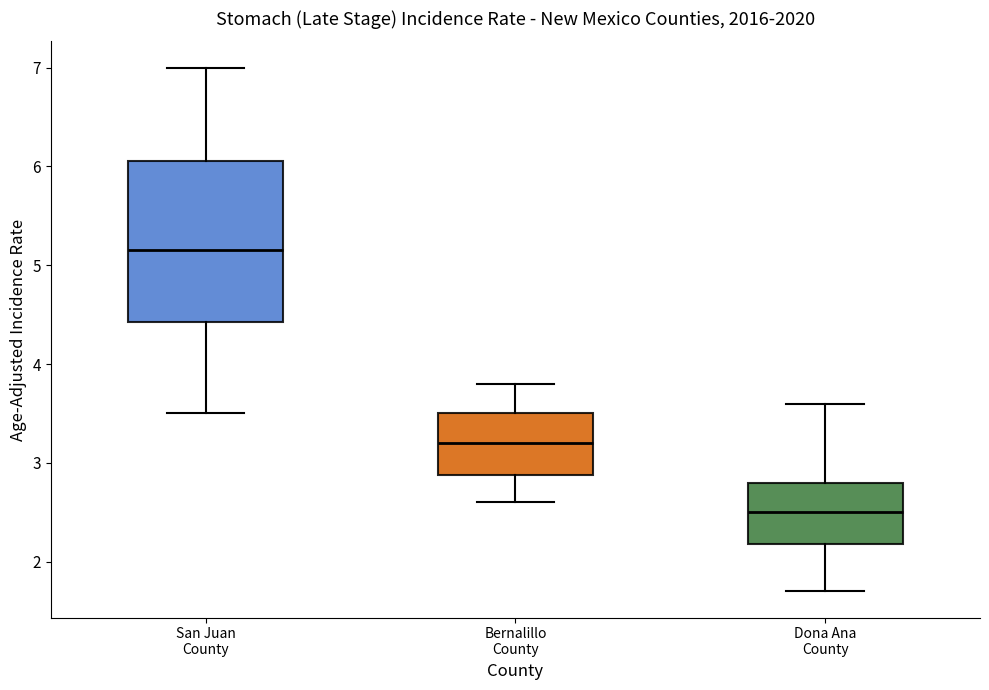

Comparing the boxes themselves (not the whiskers), which one is the tallest?

San Juan County